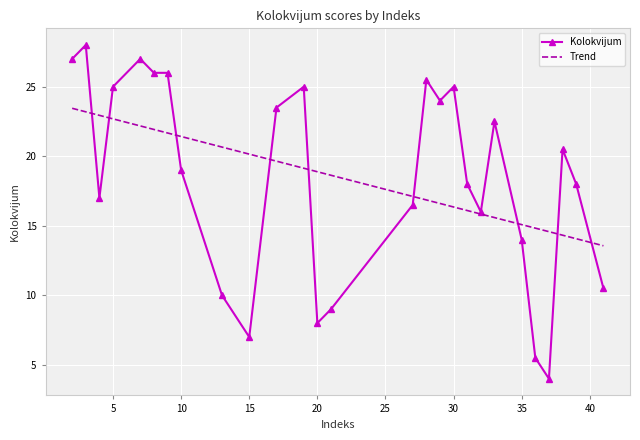

Read the value at 28.

25.5